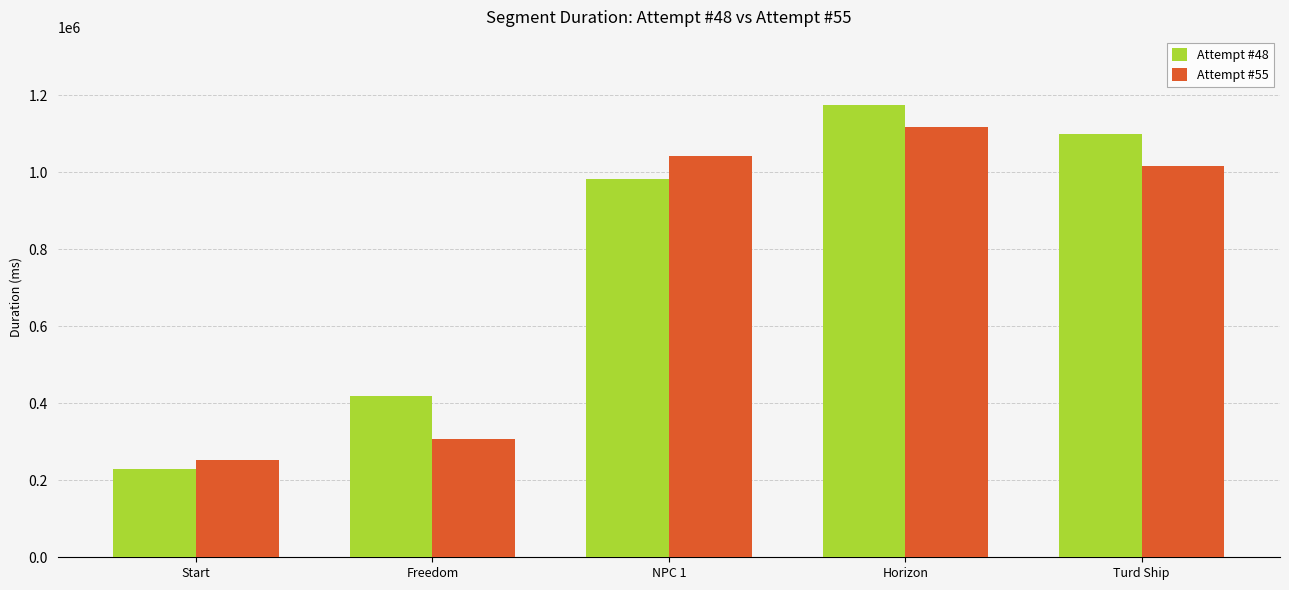

Is it true that Attempt #48 equals 599582 at Turd Ship?

False